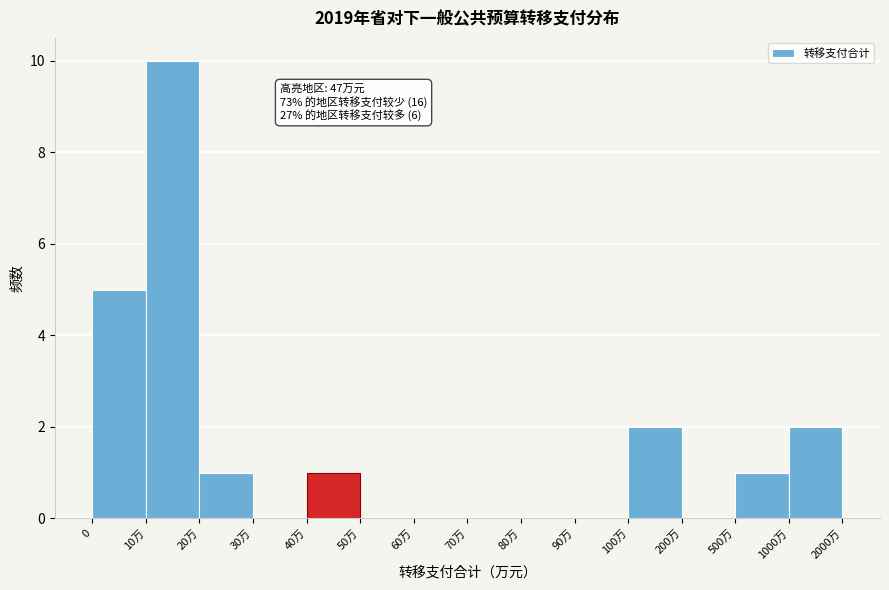

Reading left to right, extract all data points from this chart.

0=5	10万=10	20万=1	30万=0	40万=1	50万=0	60万=0	70万=0	80万=0	90万=0	100万=2	200万=0	500万=1	1000万=2